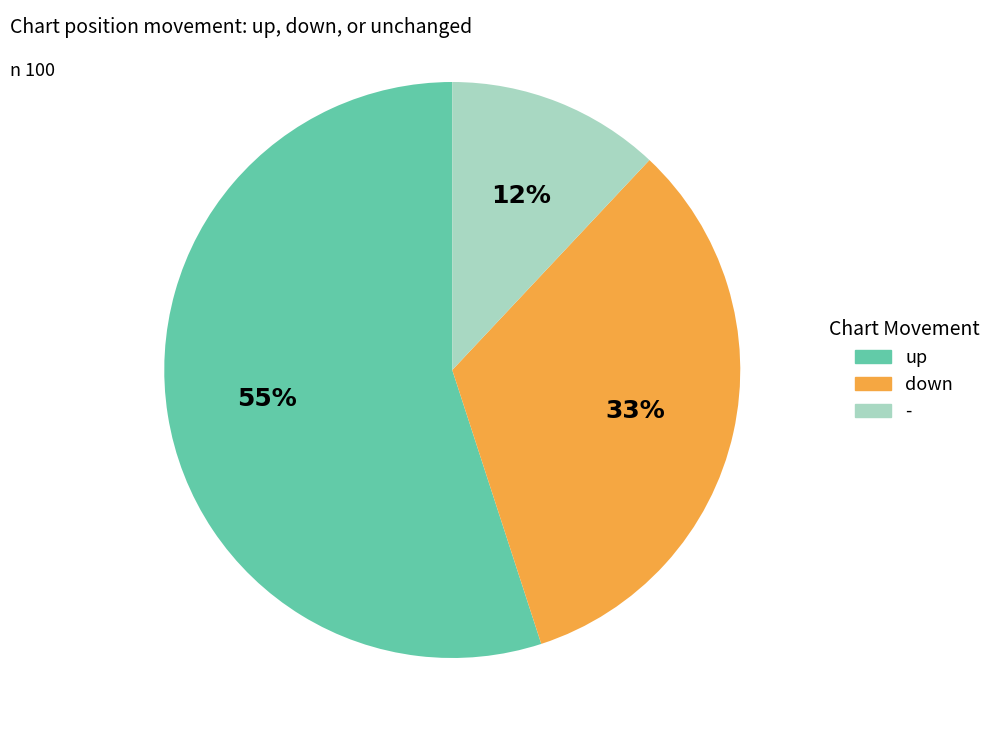

To the nearest percent, what is the difference between the down and up slice percentages?

22%